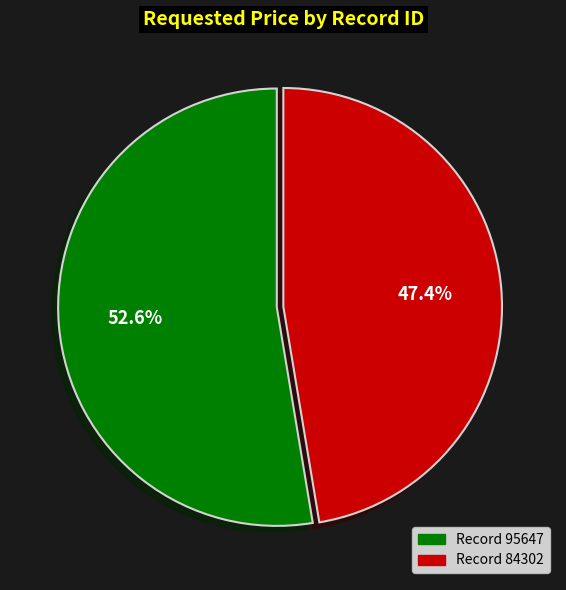

Does any single category account for the majority?

Yes